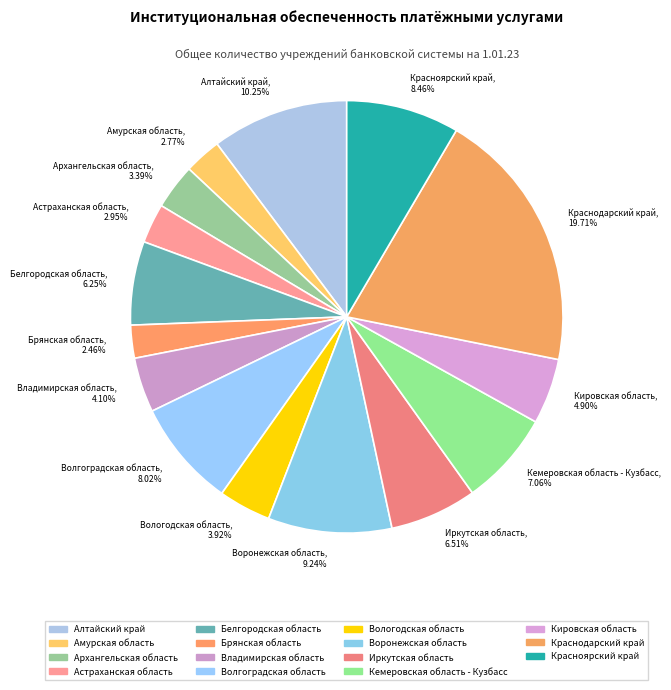

Approximately how many times larger is the value at Амурская область compared to Алтайский край?

0.3